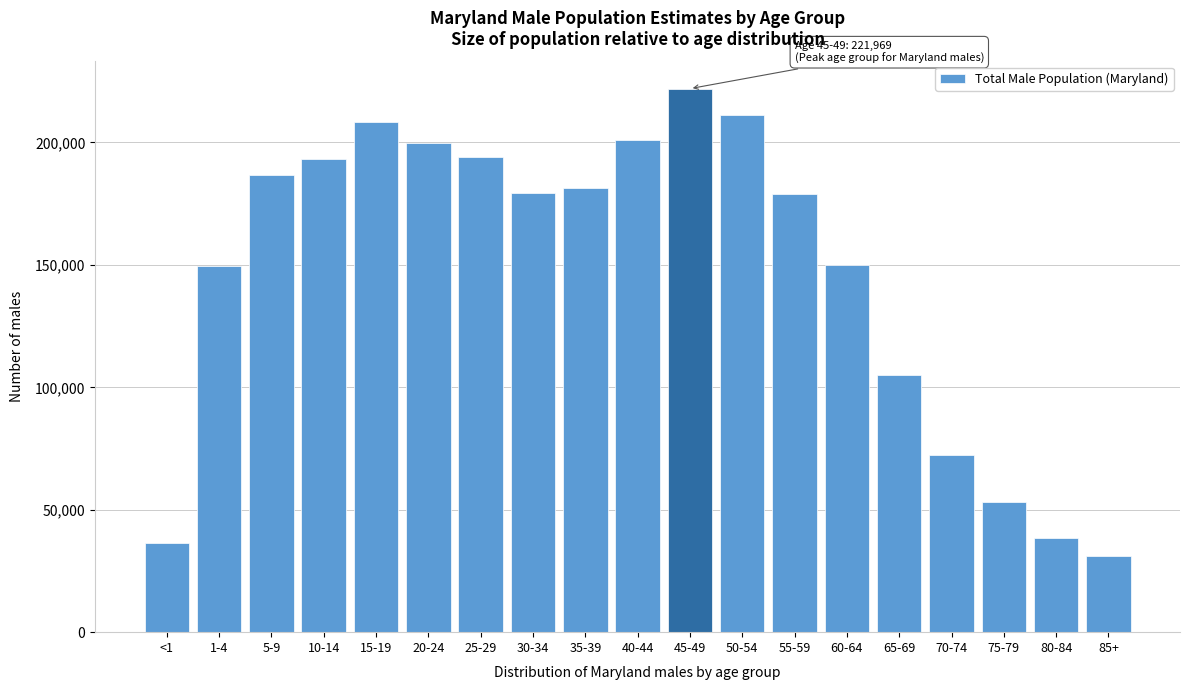

Which label corresponds to the largest value in the chart?

45-49